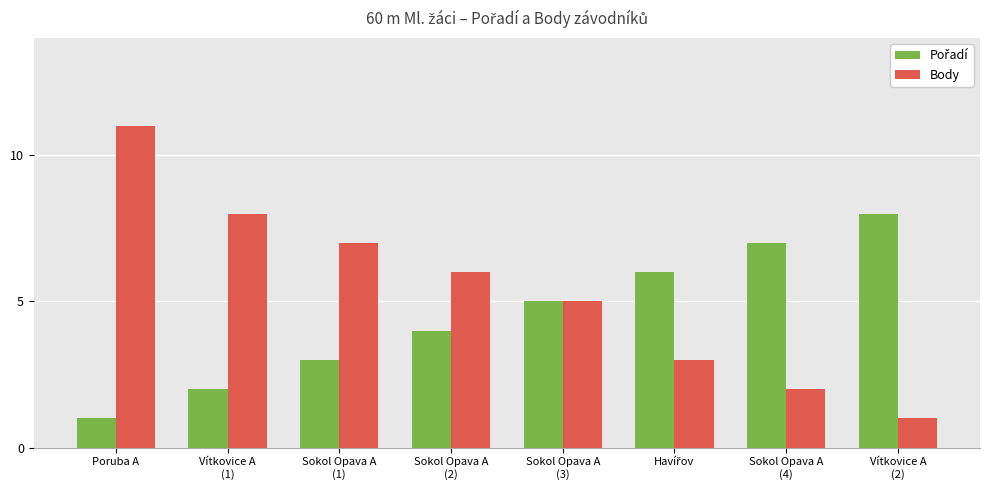

The Body series shows 18 at Poruba A. True or false?

False